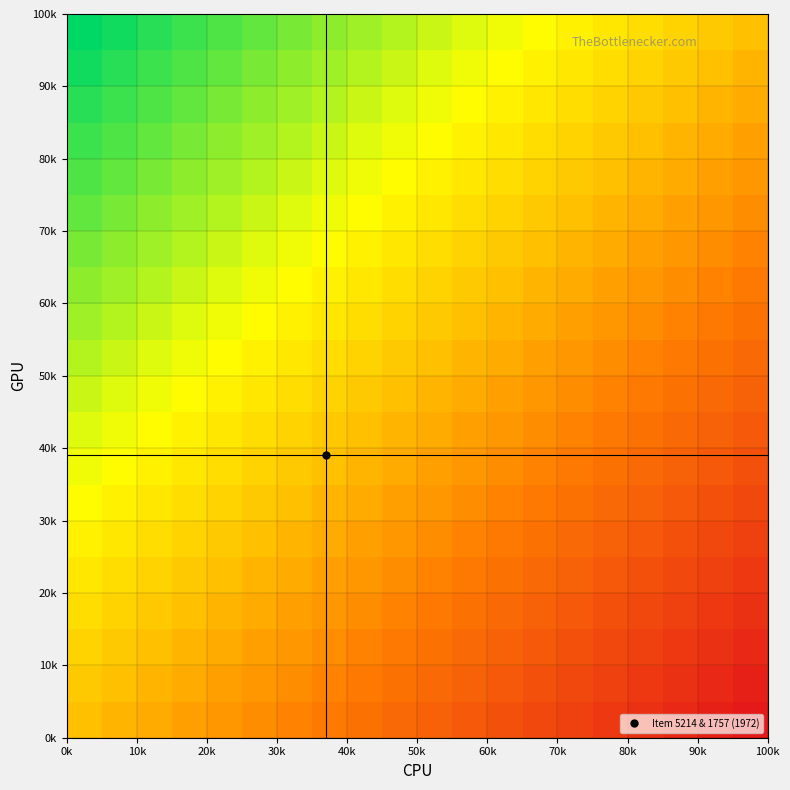

At how many categories does at least one series exceed 0?

19